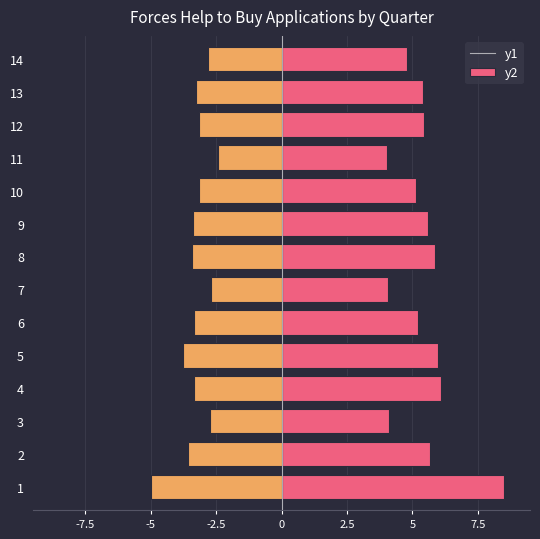

At how many categories does at least one series exceed 0?

14